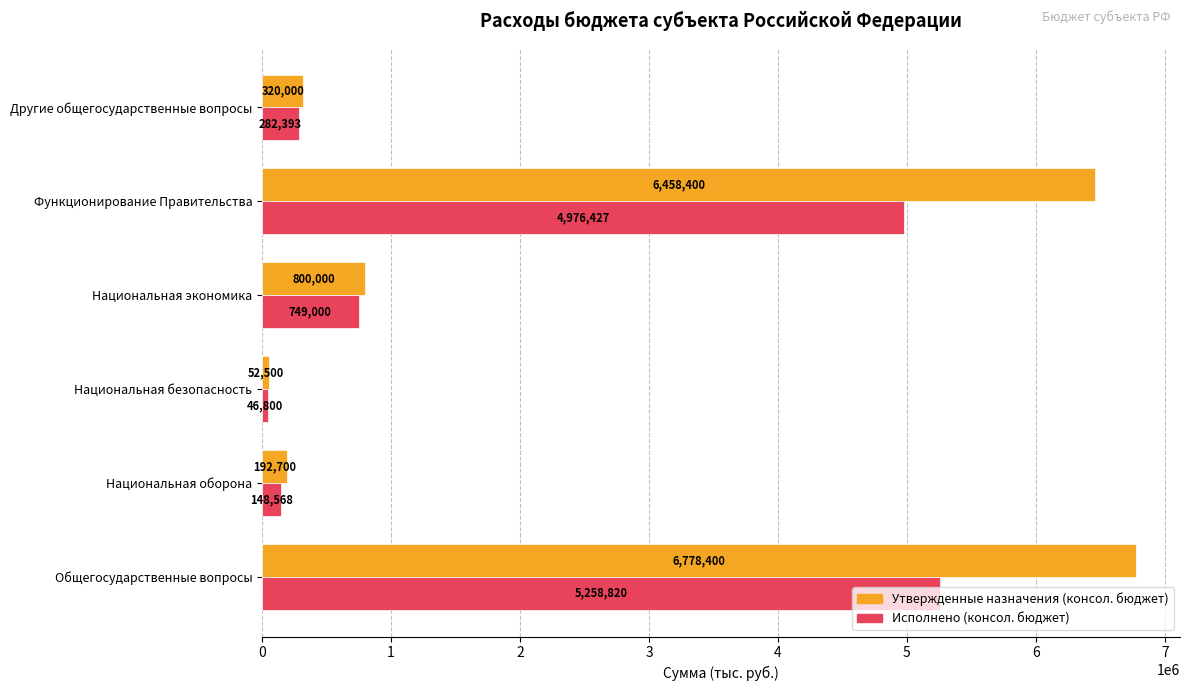

The value of Утвержденные назначения (консол. бюджет) at Другие общегосударственные вопросы is 79035.1. True or false?

False